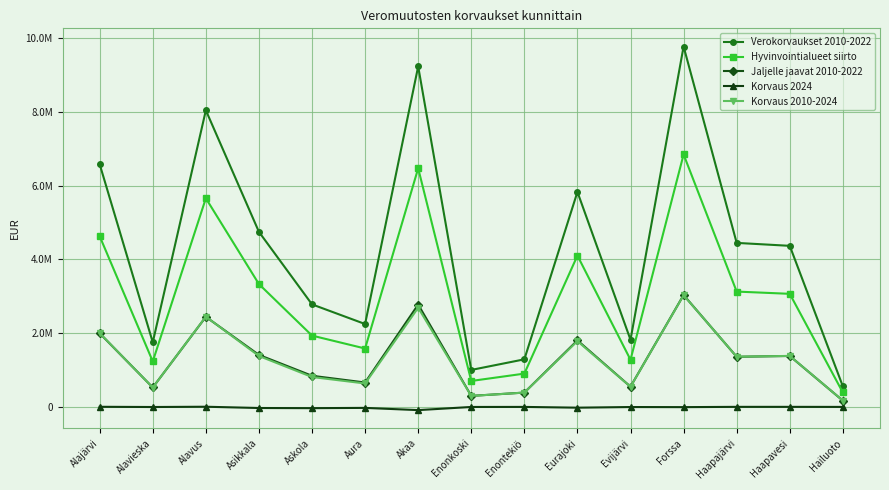

What is the difference between the maximum and minimum values in the Verokorvaukset 2010-2022 series?

9208824.8